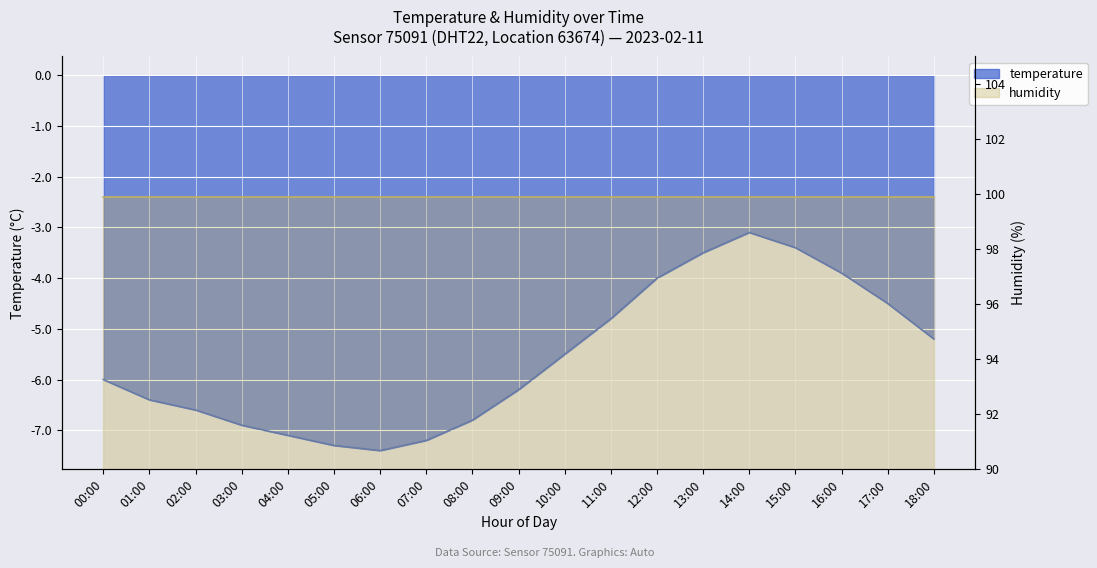

True or false: there are more than 2 points higher than both neighbors.

False